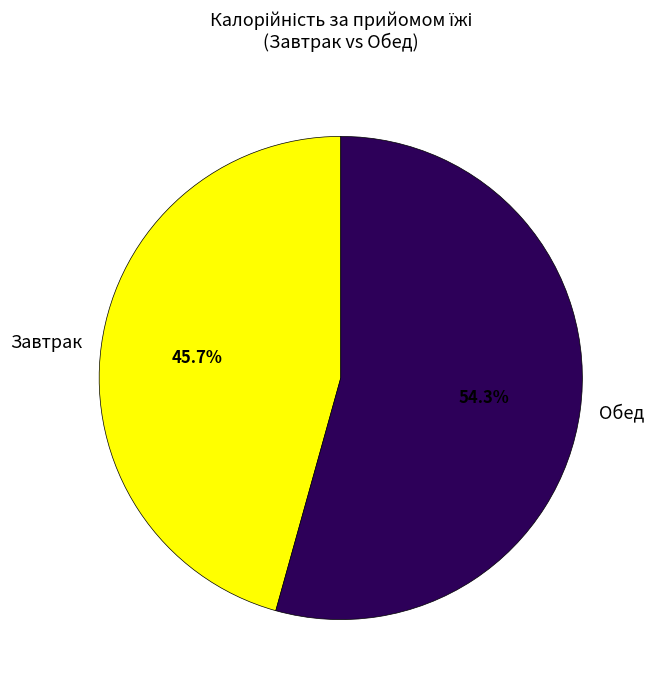

Does Завтрак represent more than half of the total?

No